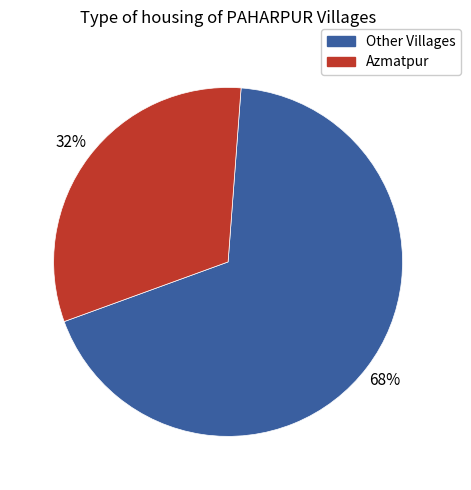

To the nearest percent, what is the average slice percentage?

50%